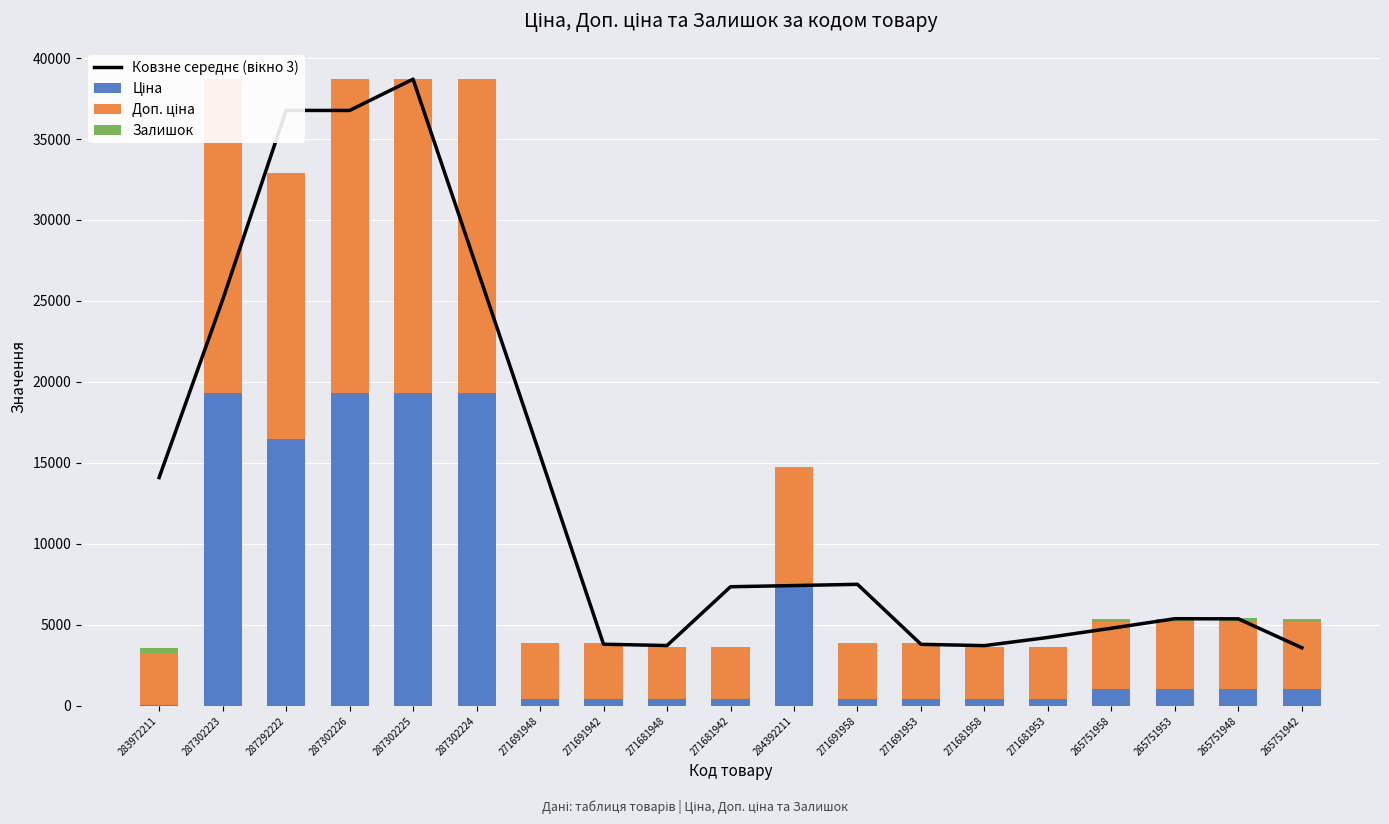

What is the total value across all series at 271691942?

7686.8